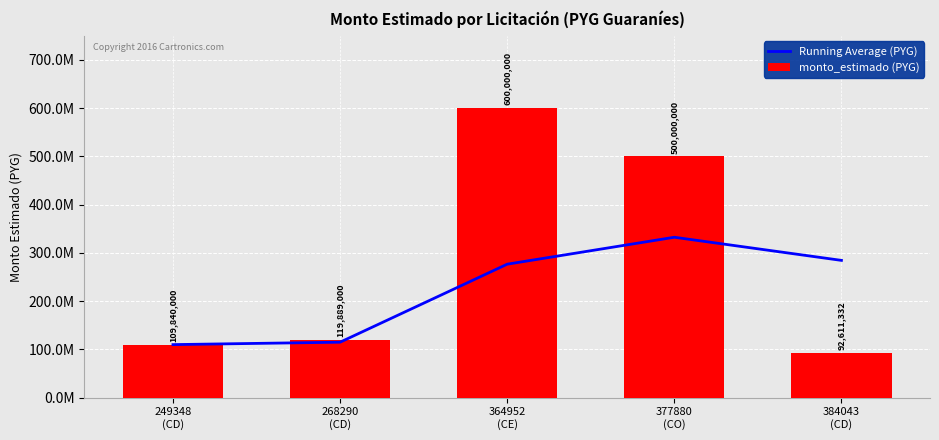

What are all the series names shown in the legend?

Running Average (PYG), monto_estimado (PYG)